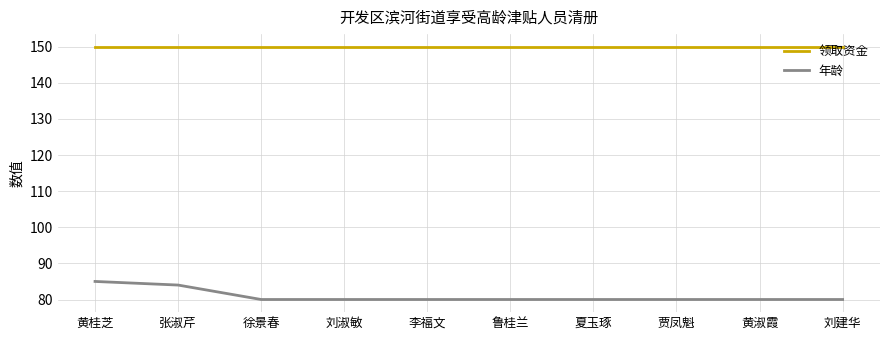

True or false: 领取资金 and 年龄 cross at least once.

False